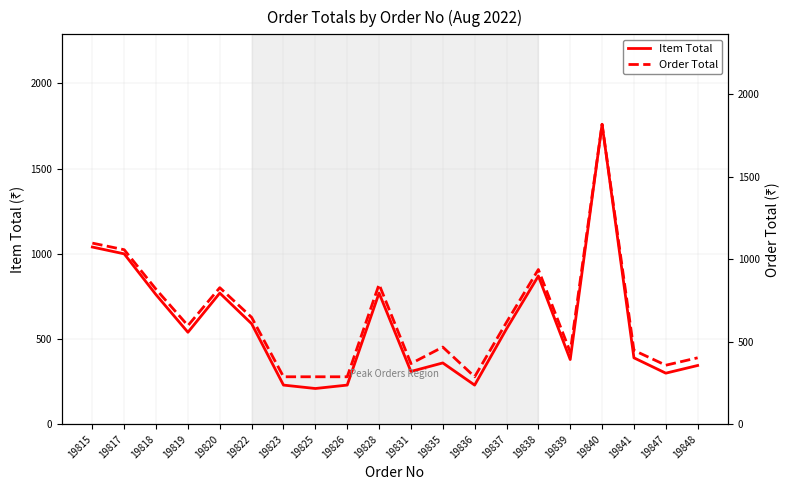

What is the difference between the highest and lowest values at 19837?

58